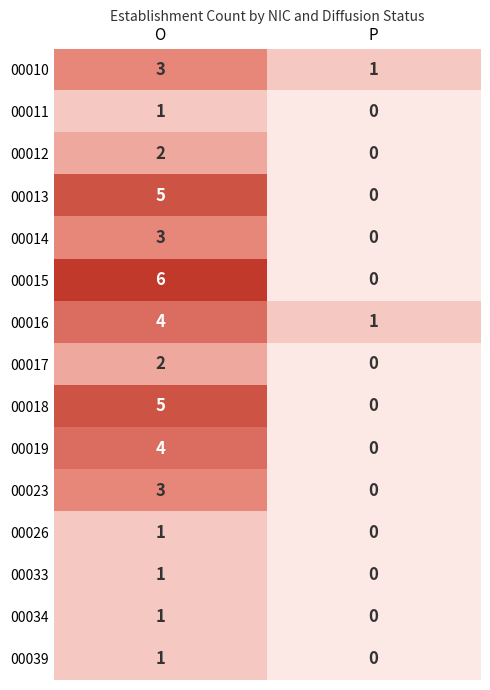

What is the difference between the maximum and minimum values in the 00019 series?

4